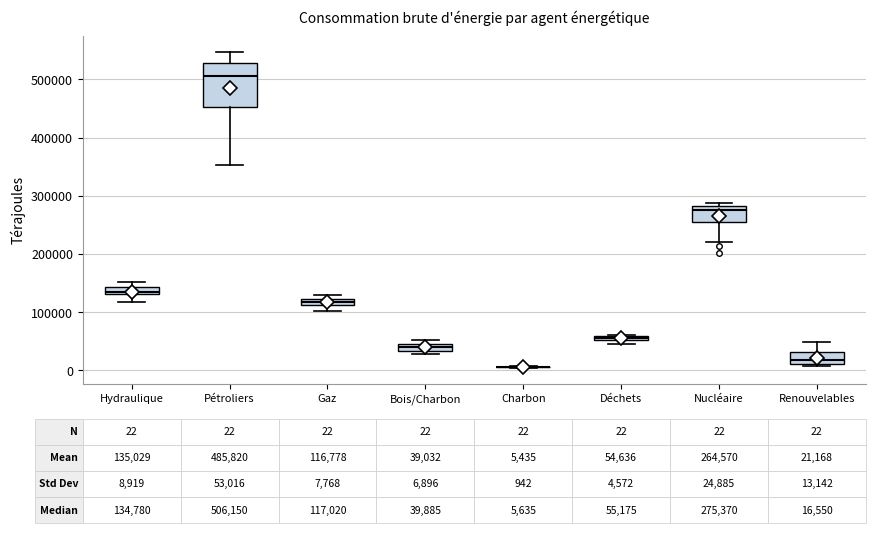

Comparing the boxes themselves (not the whiskers), which one is the tallest?

Pétroliers